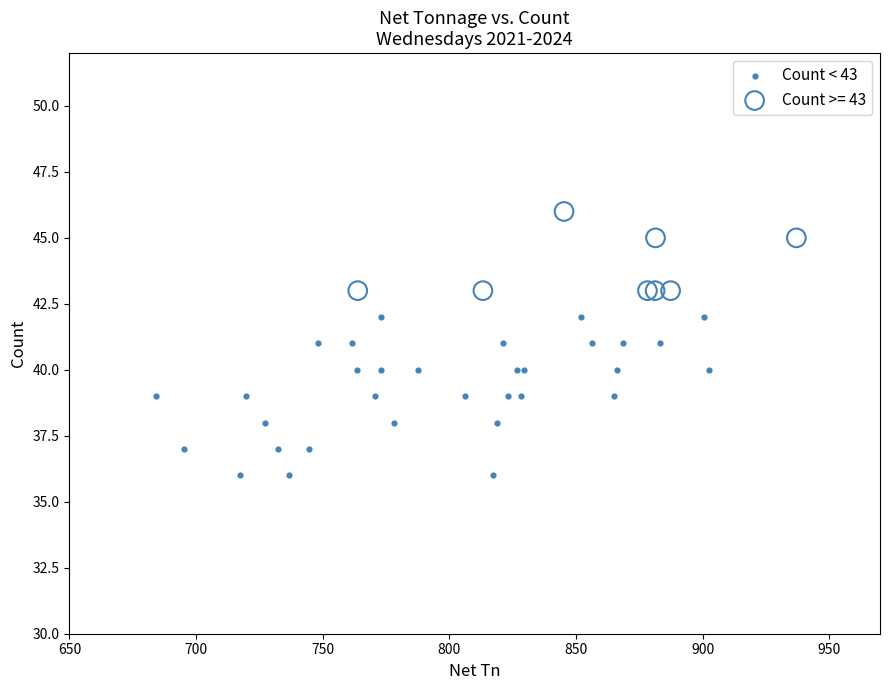

Which series has the widest spread of Y values?

Count < 43